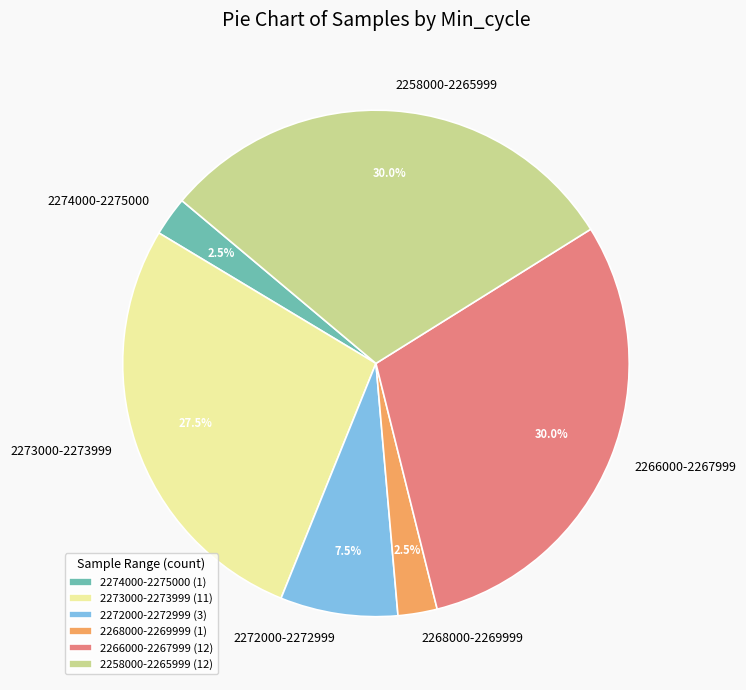

Does 2266000-2267999 represent more than half of the total?

No